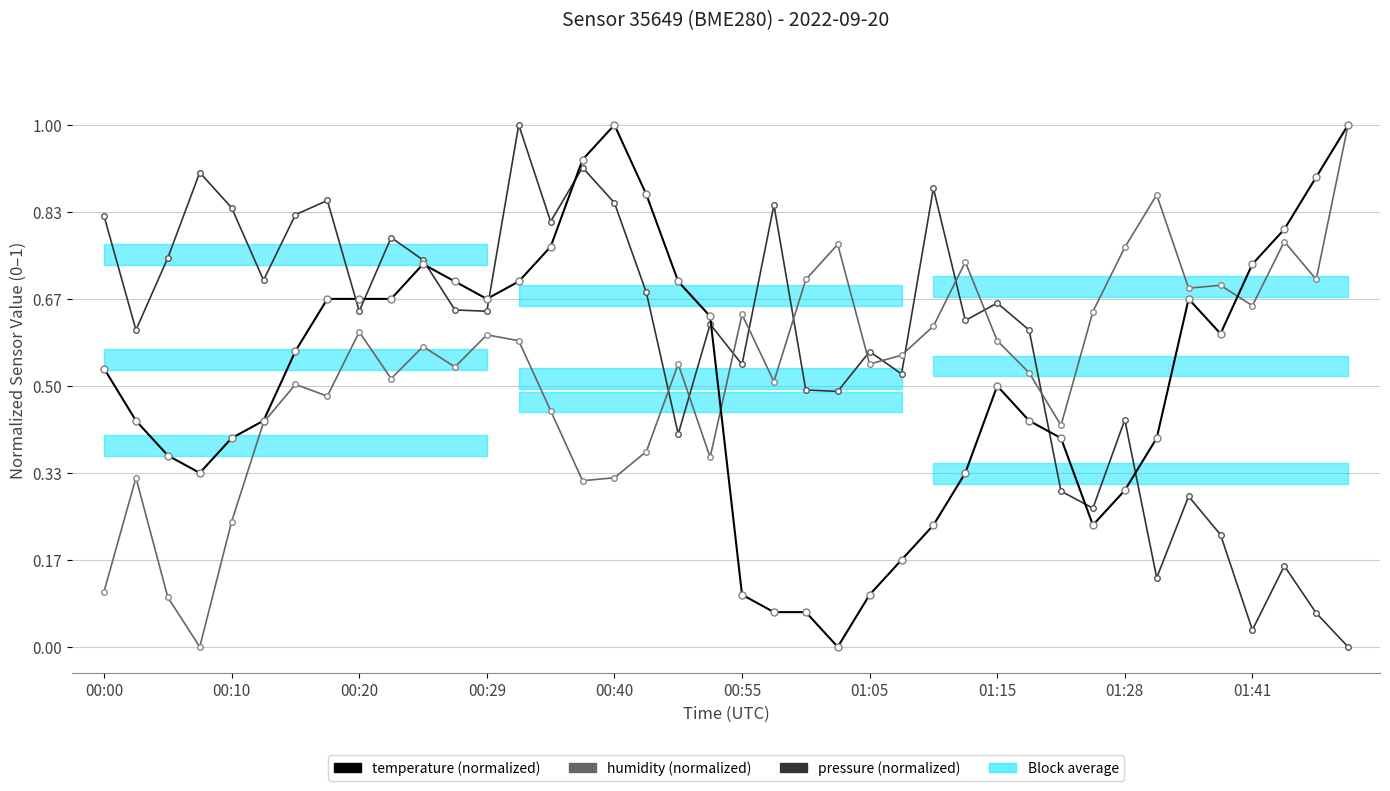

How many values in the pressure series exceed 0?

39